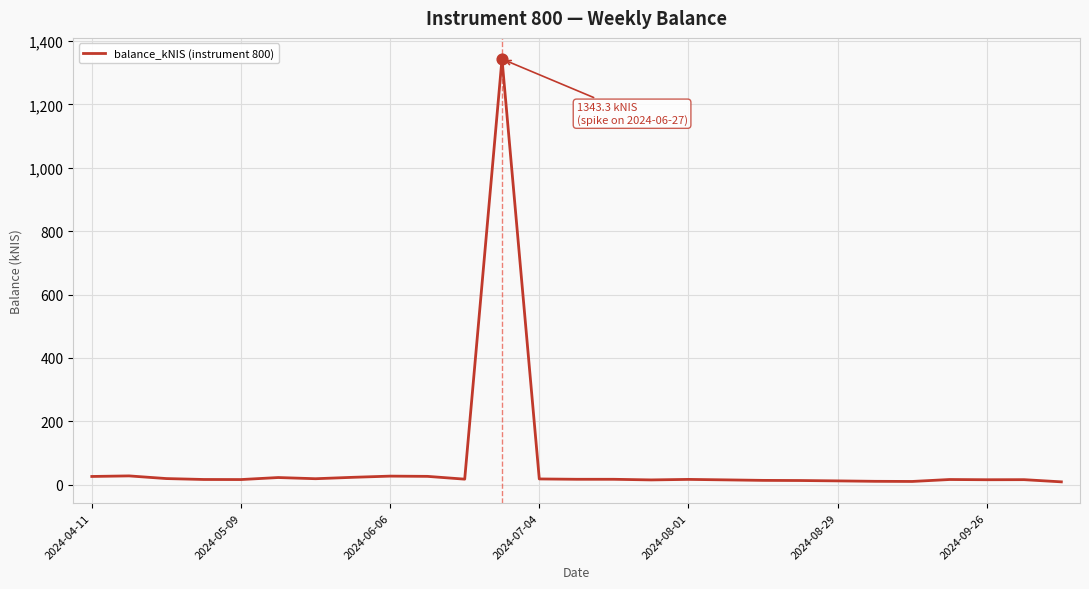

What is the maximum value shown in the chart?

1343.3